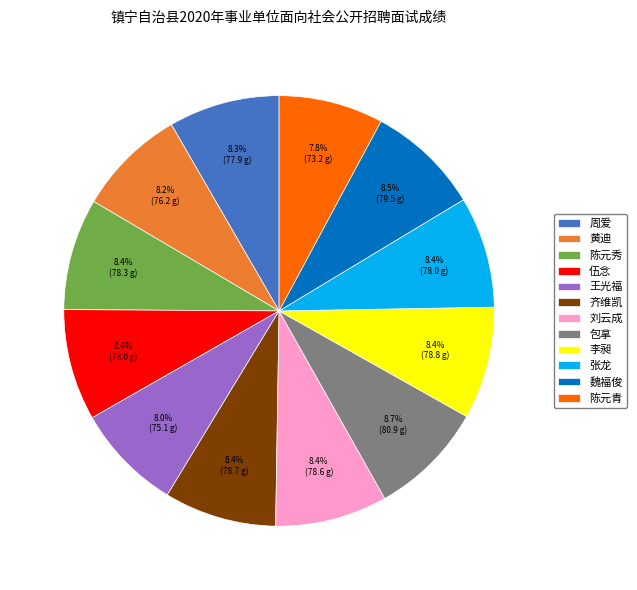

The 陈元秀 slice represents 8% of the pie. True or false?

True